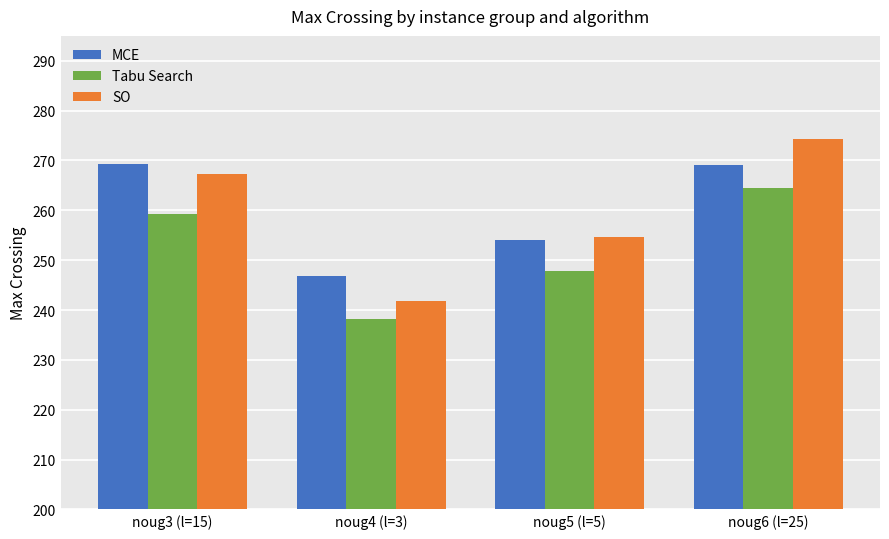

Where is SO nearest to the value 258?

noug5 (l=5)